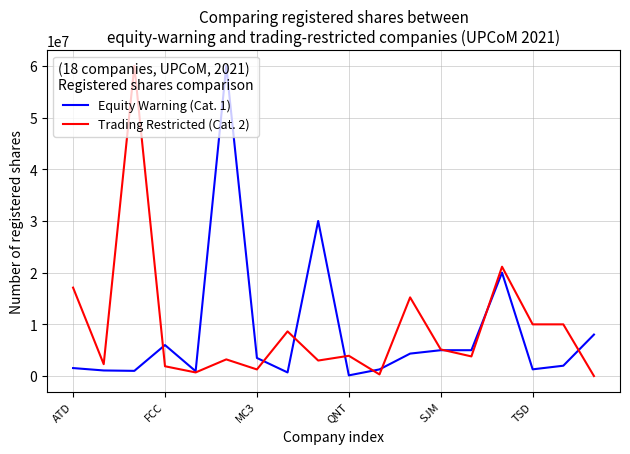

Reading left to right, what are all the values shown in this chart?

Equity Warning (Cat. 1): 1544300	1082000	1004974	5997040	940000	60000000	3500000	700938	30000000	134050	1286984	4343700	5000000	5000000	20000000	1300000	2000000	8023071
Trading Restricted (Cat. 2): 17107164	2299854	60000000	1893540	700938	3223600	1281303	8639208	3000000	3924550	314122	15220000	5149791	3800000	21150000	10000000	10000000	0